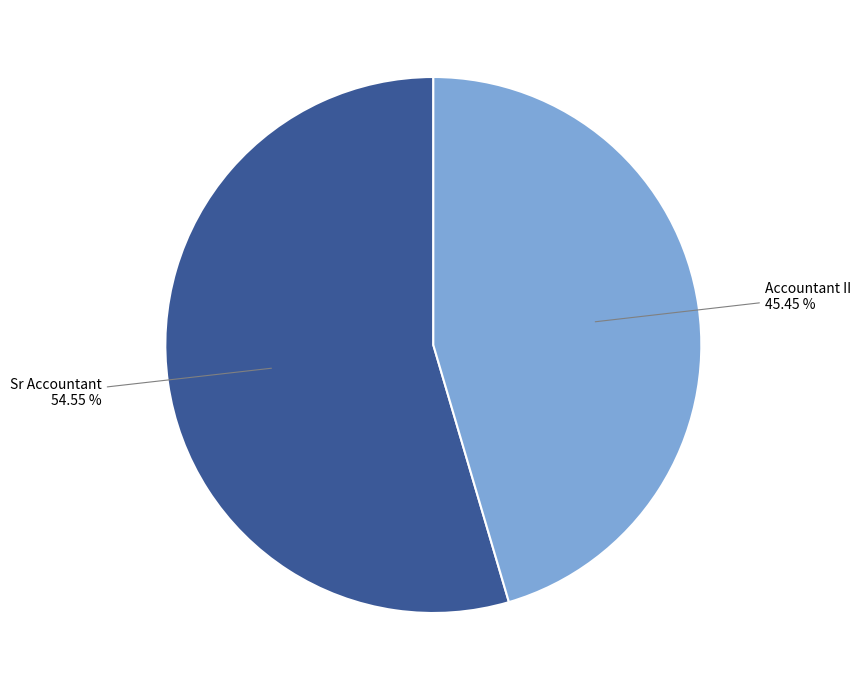

Is there any slice that represents more than half of the pie?

Yes